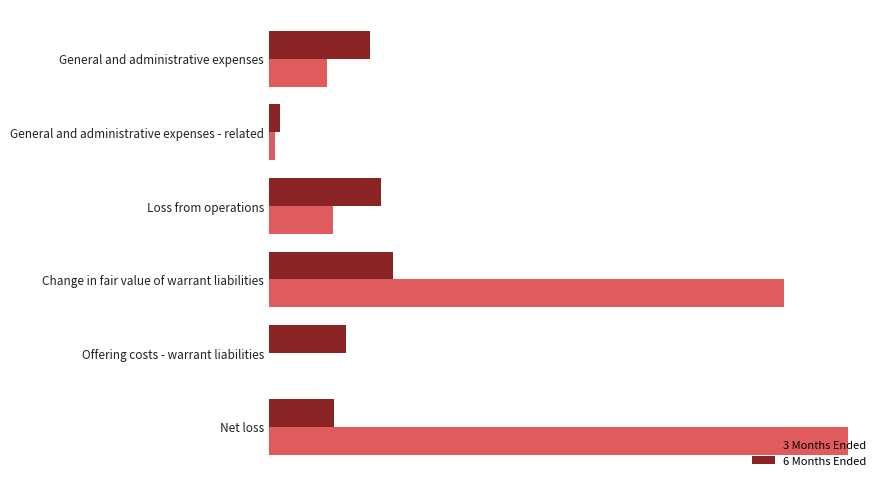

At how many categories does at least one series exceed 1373091?

2